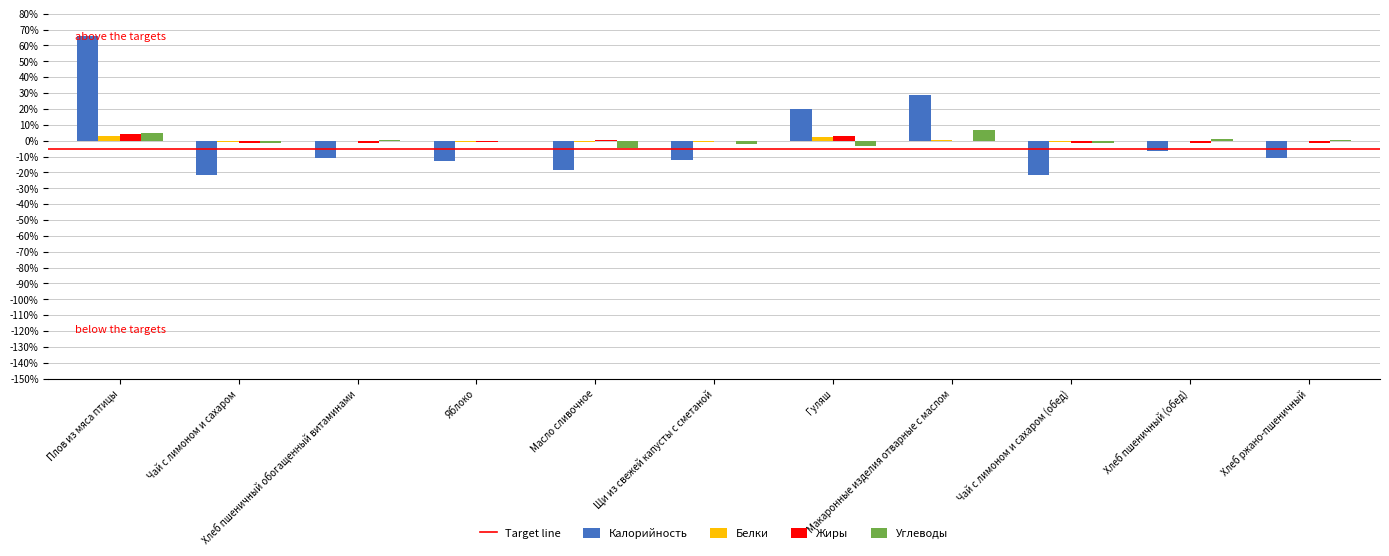

What is the sum of the Углеводы values at Хлеб пшеничный (обед) and Гуляш?

-2.4